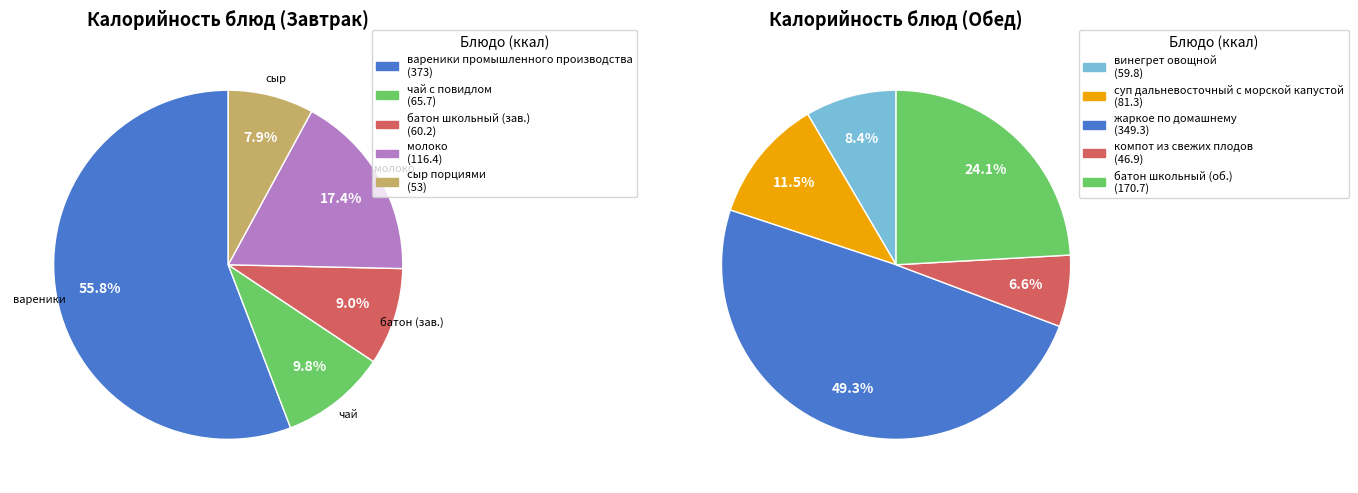

Which series has the widest spread of values?

Завтрак